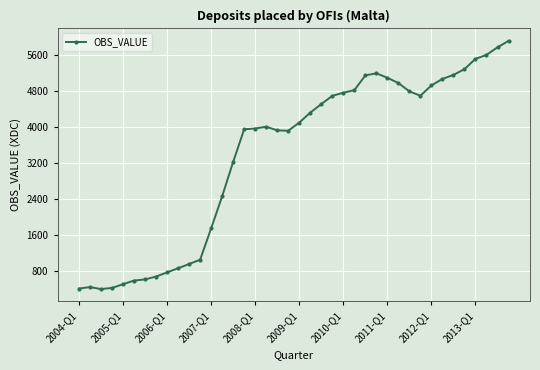

Does the chart have visible grid lines?

Yes